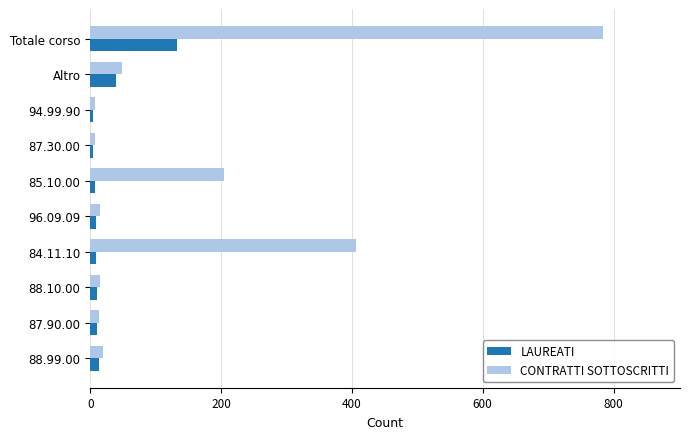

Which series has the largest total across all categories?

CONTRATTI SOTTOSCRITTI